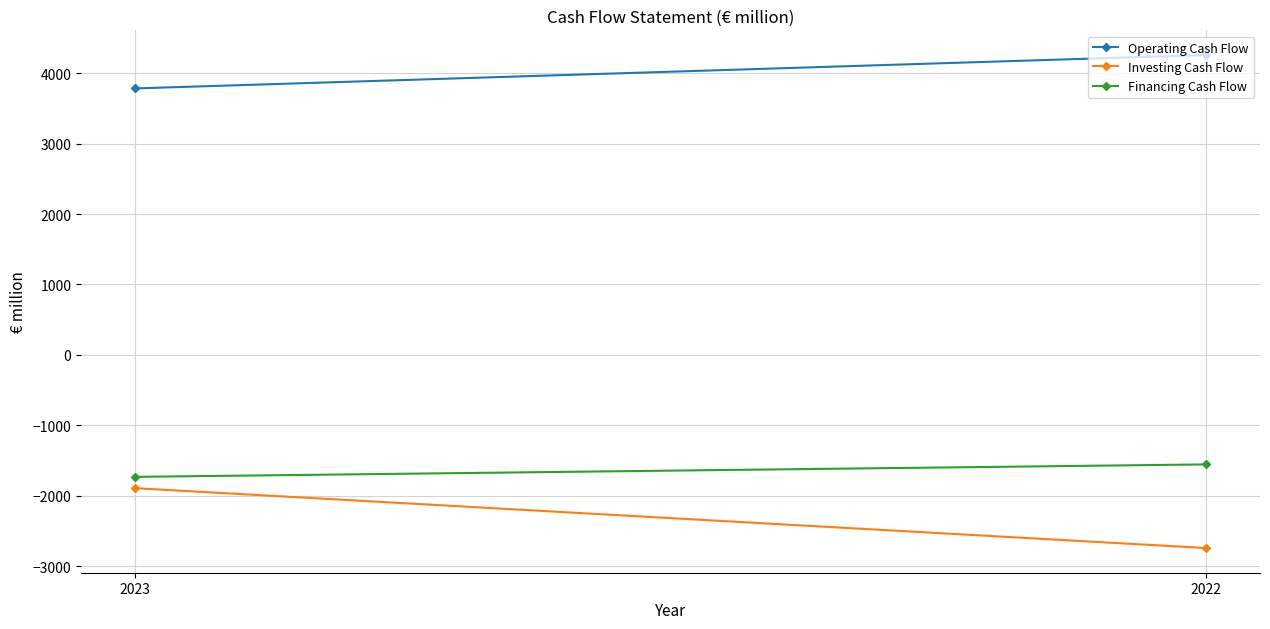

Which series has the widest spread of values?

Investing Cash Flow